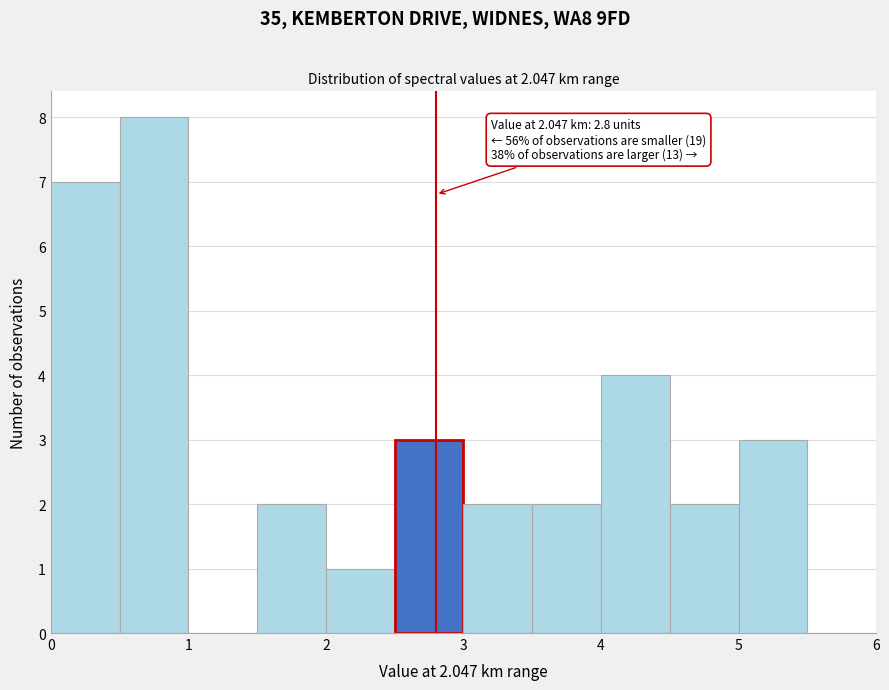

Which range on the x-axis has the tallest bar?

0.5 to 1.0